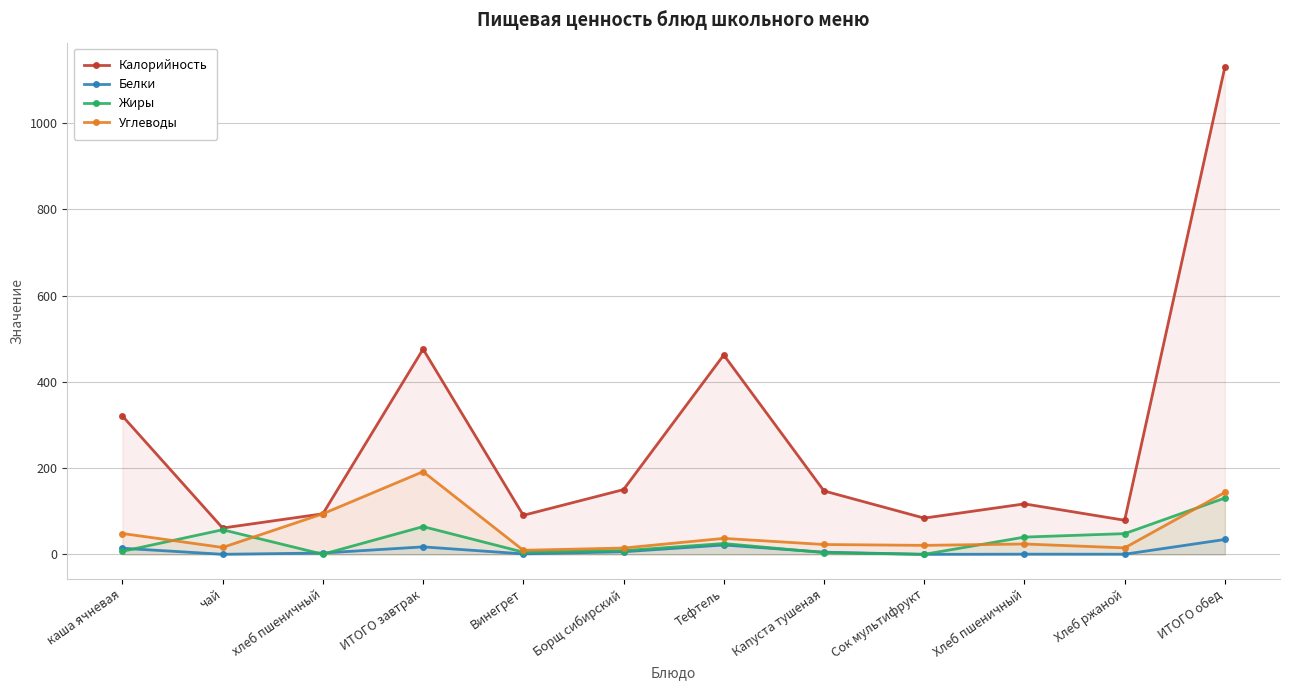

At which category does the chart reach its peak across all series?

ИТОГО обед